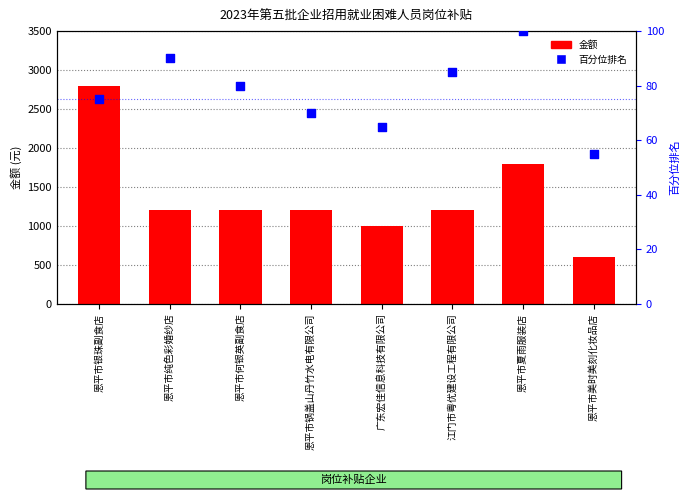

Which series has the largest total across all categories?

金额